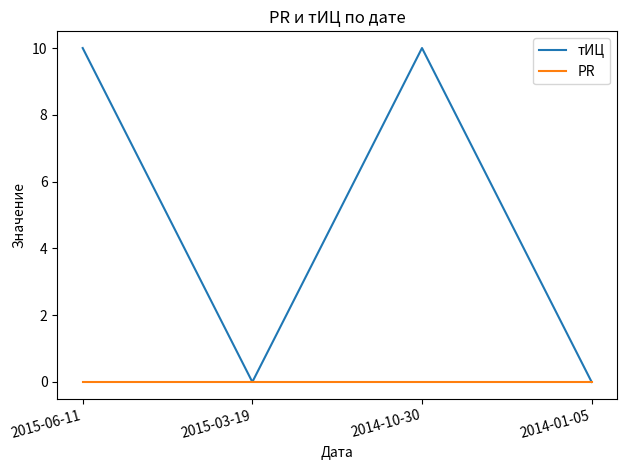

List the series in order of their peak value, highest first.

тИЦ, PR